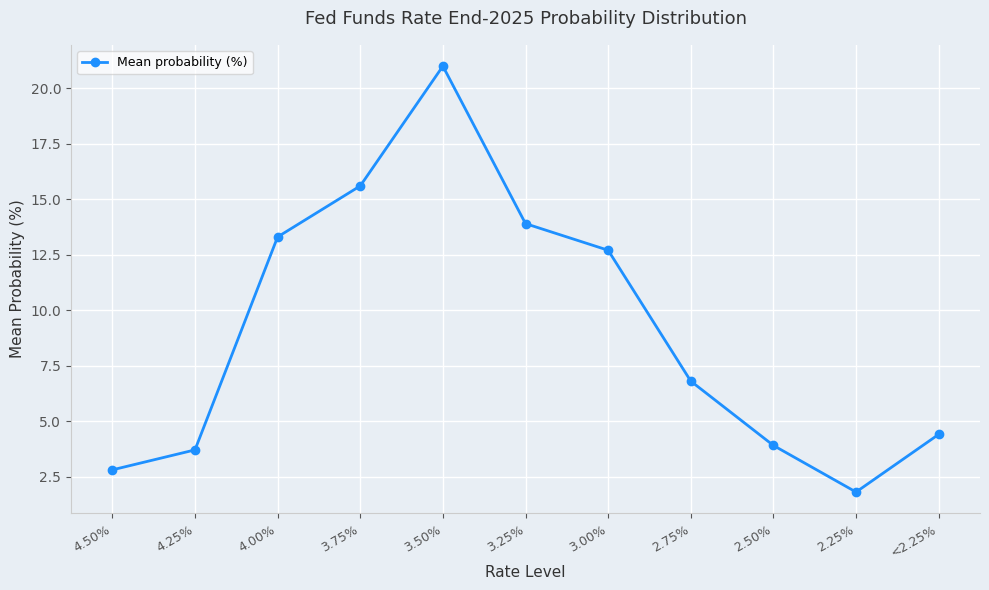

Is it true that the value at 3.50% is 32.3?

False